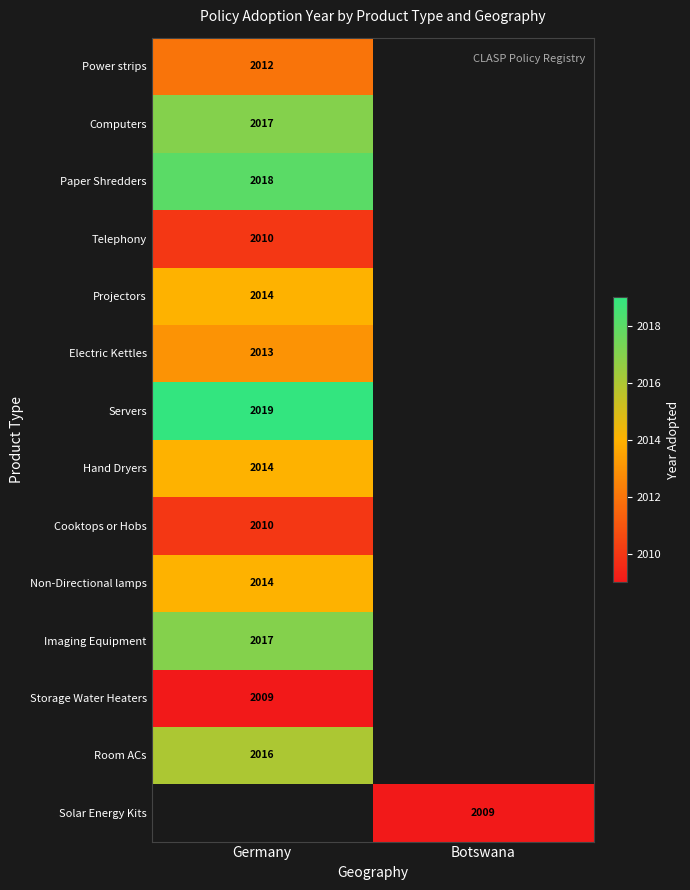

The Computers series shows 642 at Germany. True or false?

False